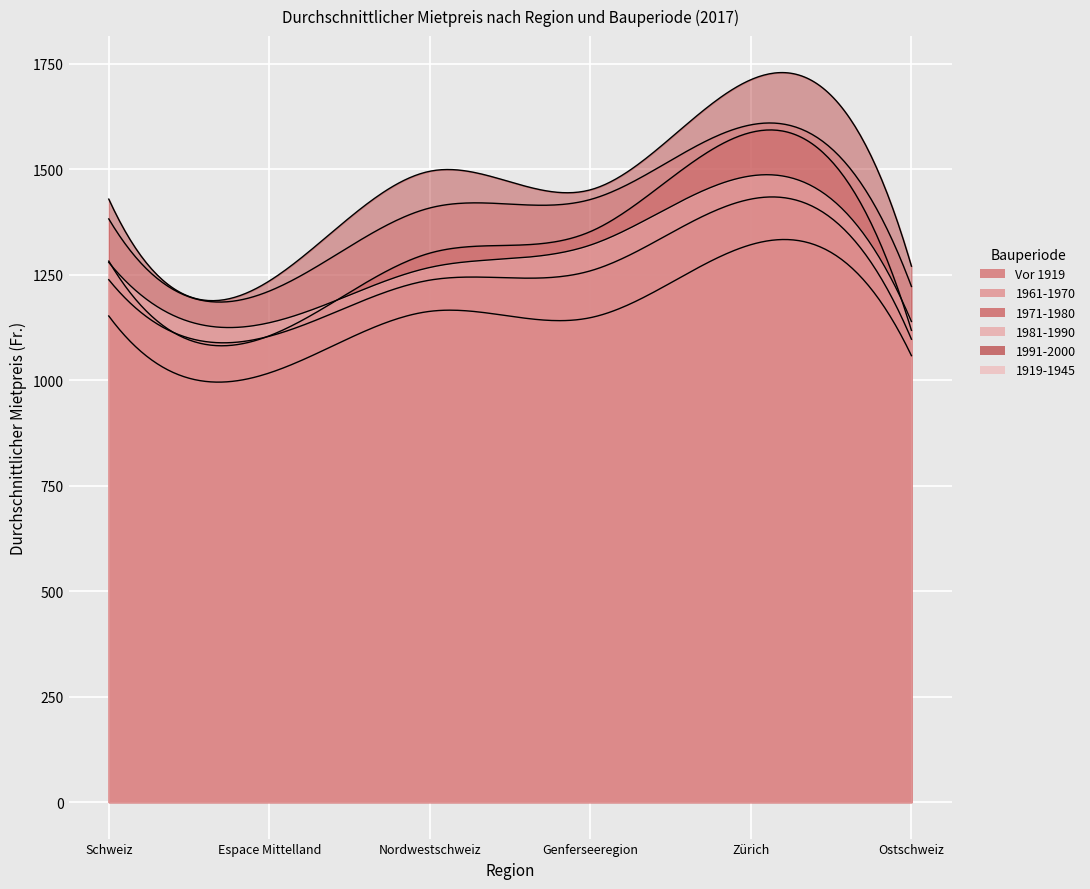

The Vor 1919 series shows 1282 at Schweiz. True or false?

True